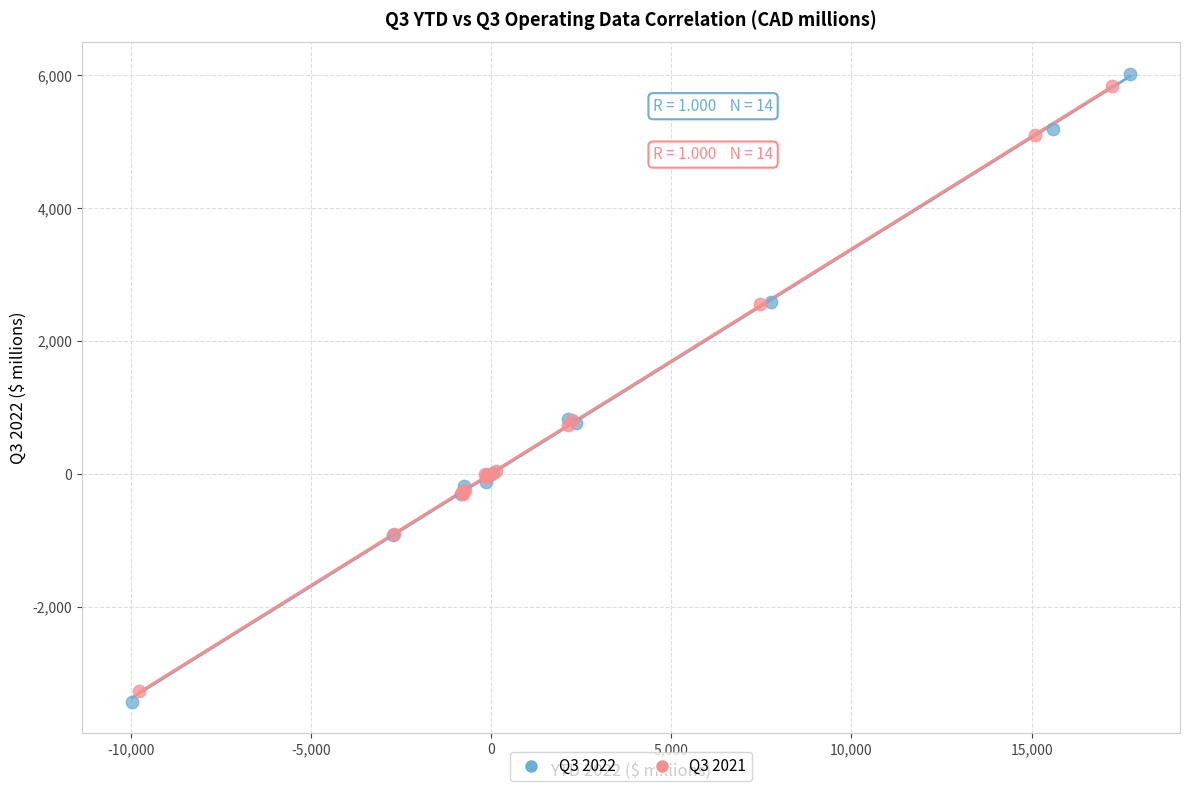

Which series has the largest Y range (max minus min)?

Q3 2022